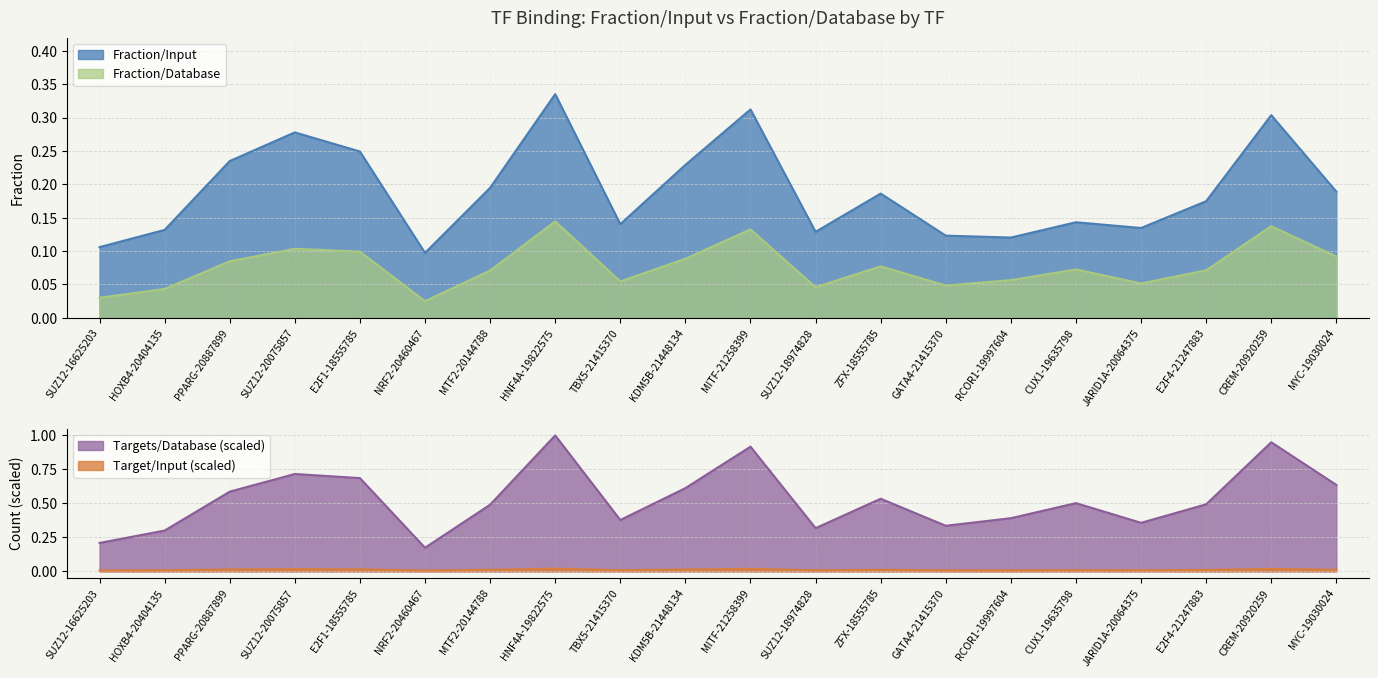

What is the total value across all series at SUZ12-16625203?

0.4